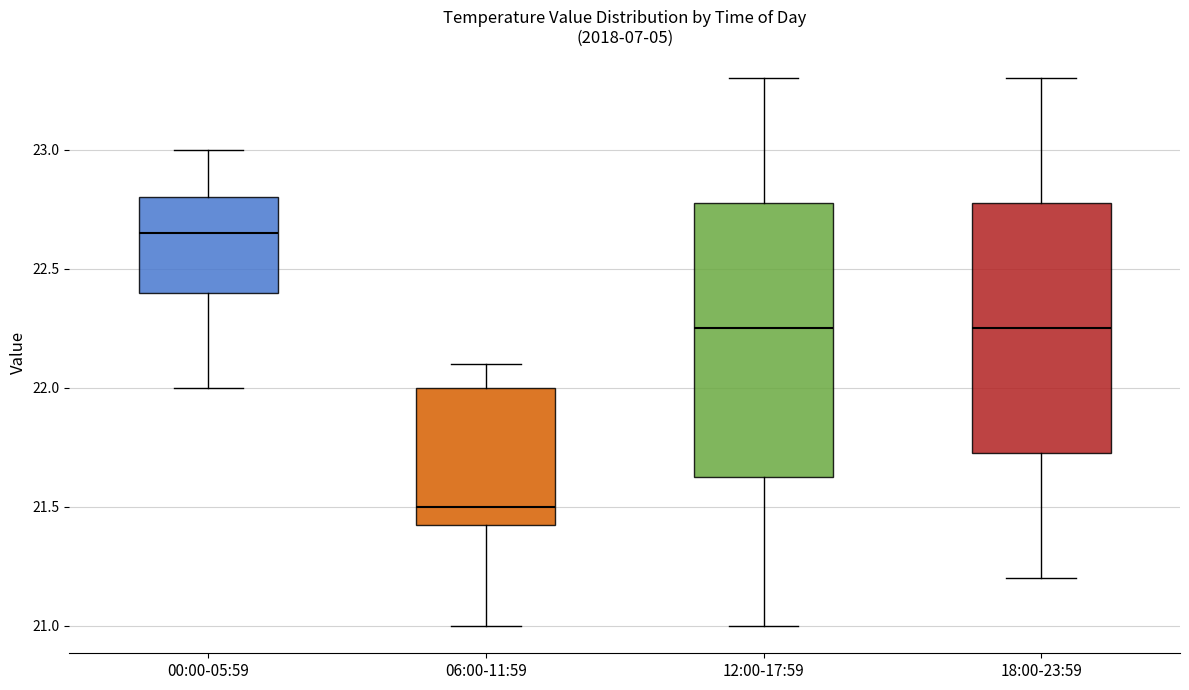

Where does the median line of the box for 18:00-23:59 sit on the y-axis? The values are not printed on the chart, so give them approximately, as read against the axis.

22.25